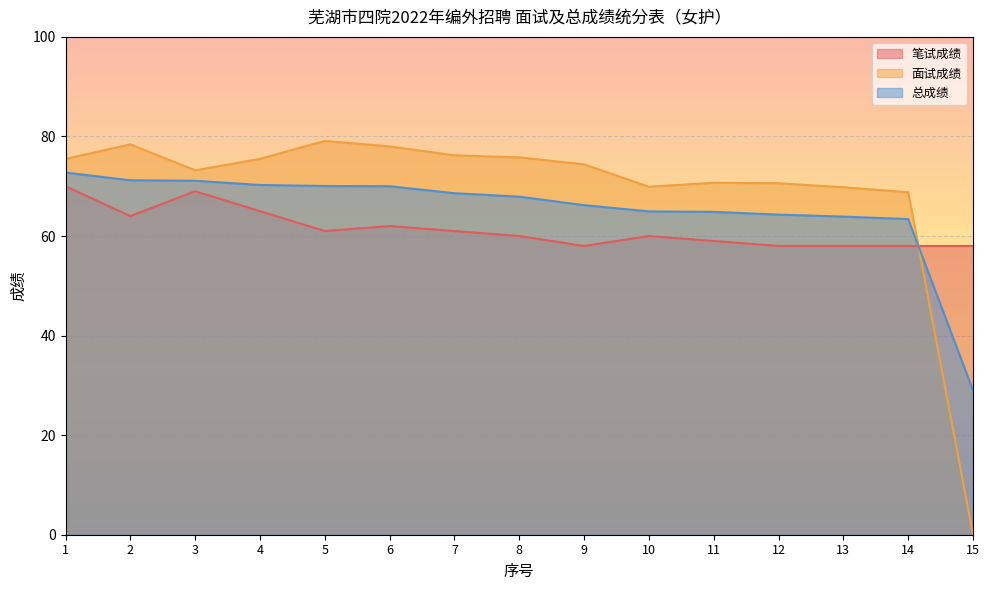

Which series has the largest range (max minus min)?

面试成绩